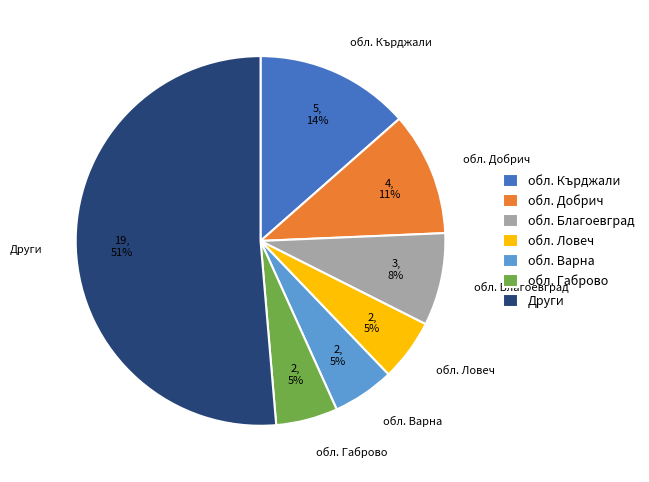

To the nearest percent, what is the difference between the largest and smallest slice percentages?

46%